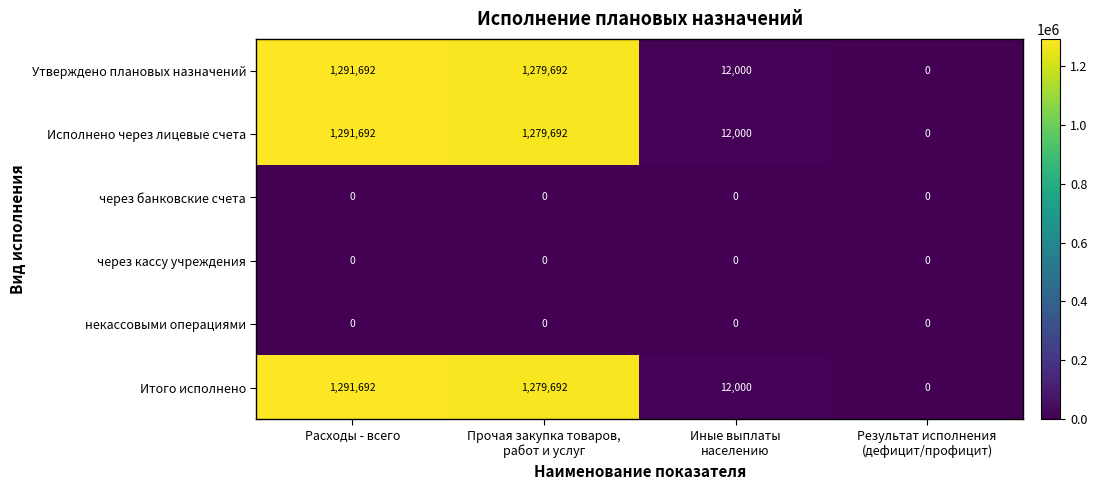

Is it true that некассовыми операциями equals 0 at Расходы - всего?

True